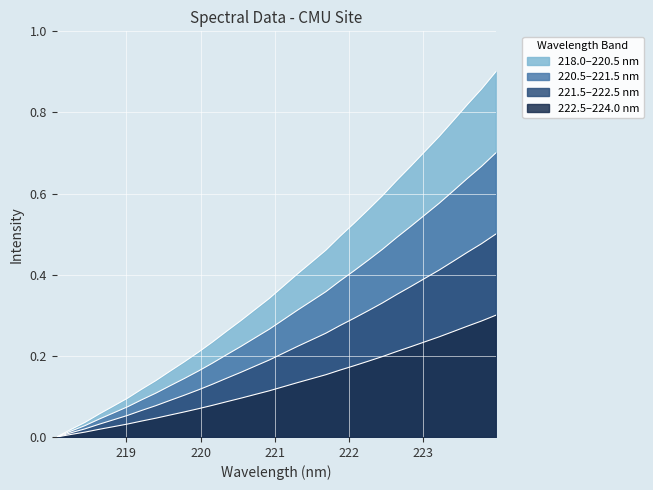

What position from the left is 223.5987?

30